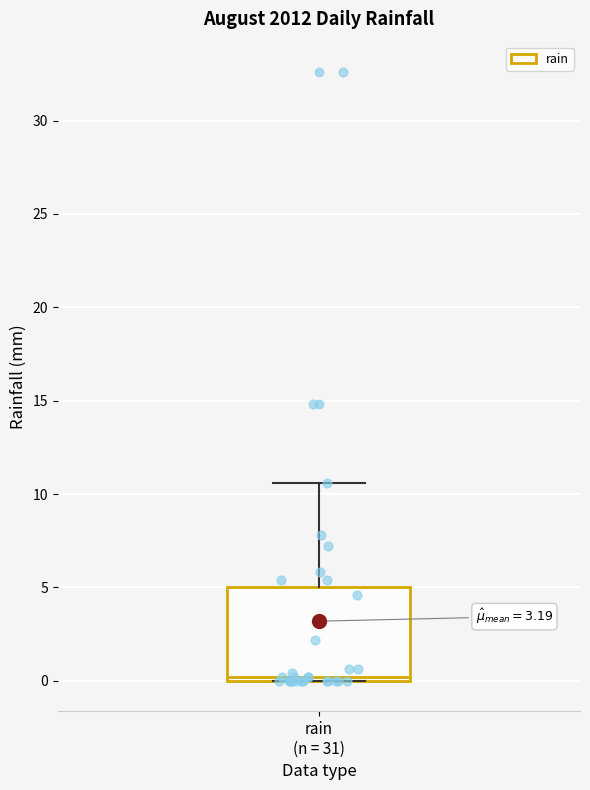

Read this box plot against the y-axis: the position of the median line, the range covered by the box, and the ends of both whiskers. The values are not printed on the chart, so give them approximately, as read against the axis.

median 0.0 (just above the box's lower edge), box 0.0 to 5.0, whiskers 0.0 to 10.5